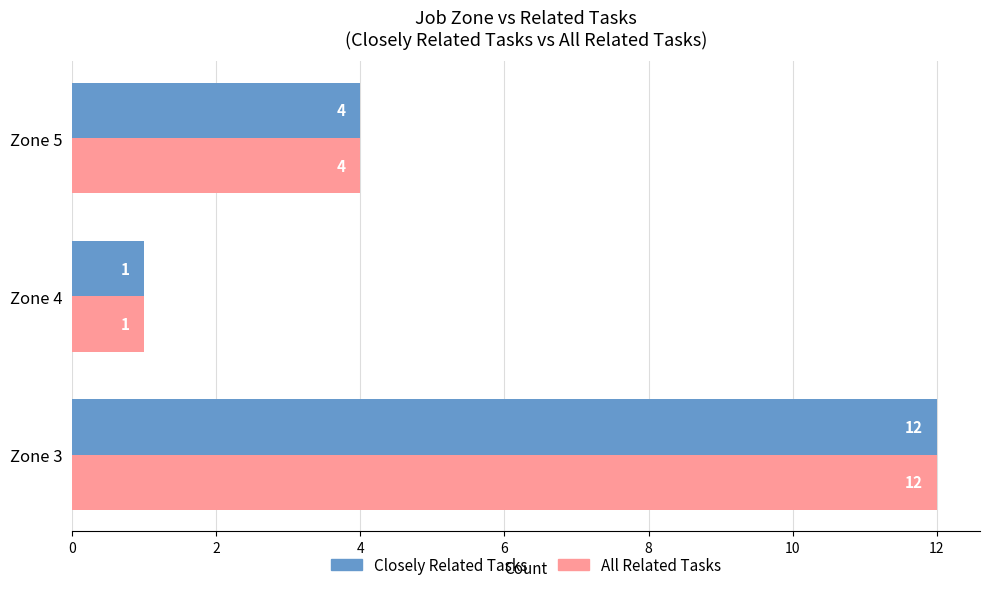

What is the sum of all All Related Tasks values?

17